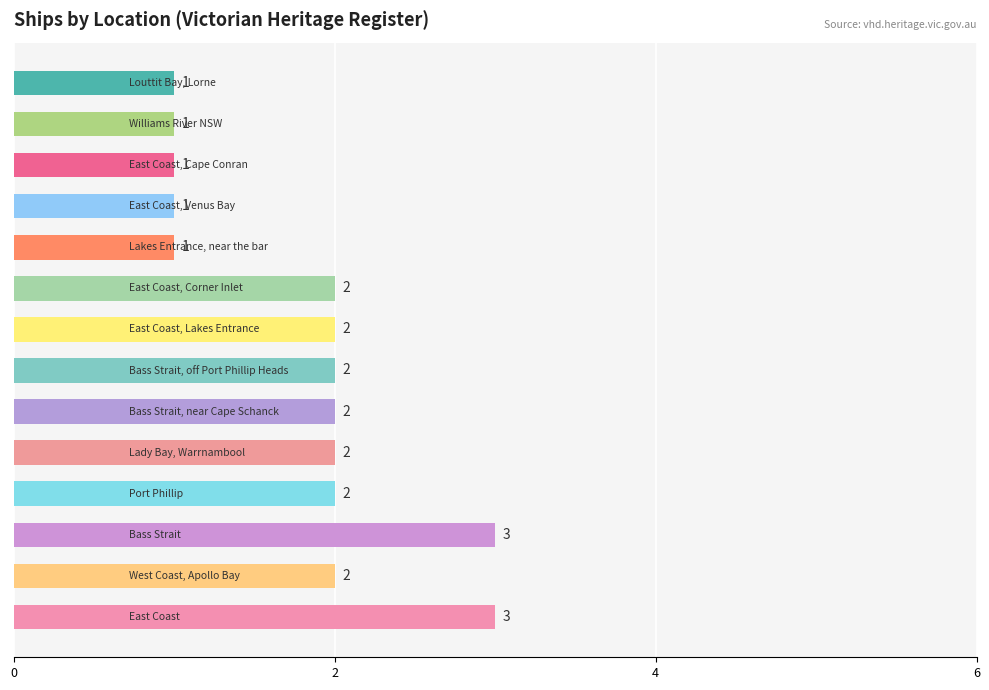

What is the sum of all values?

25